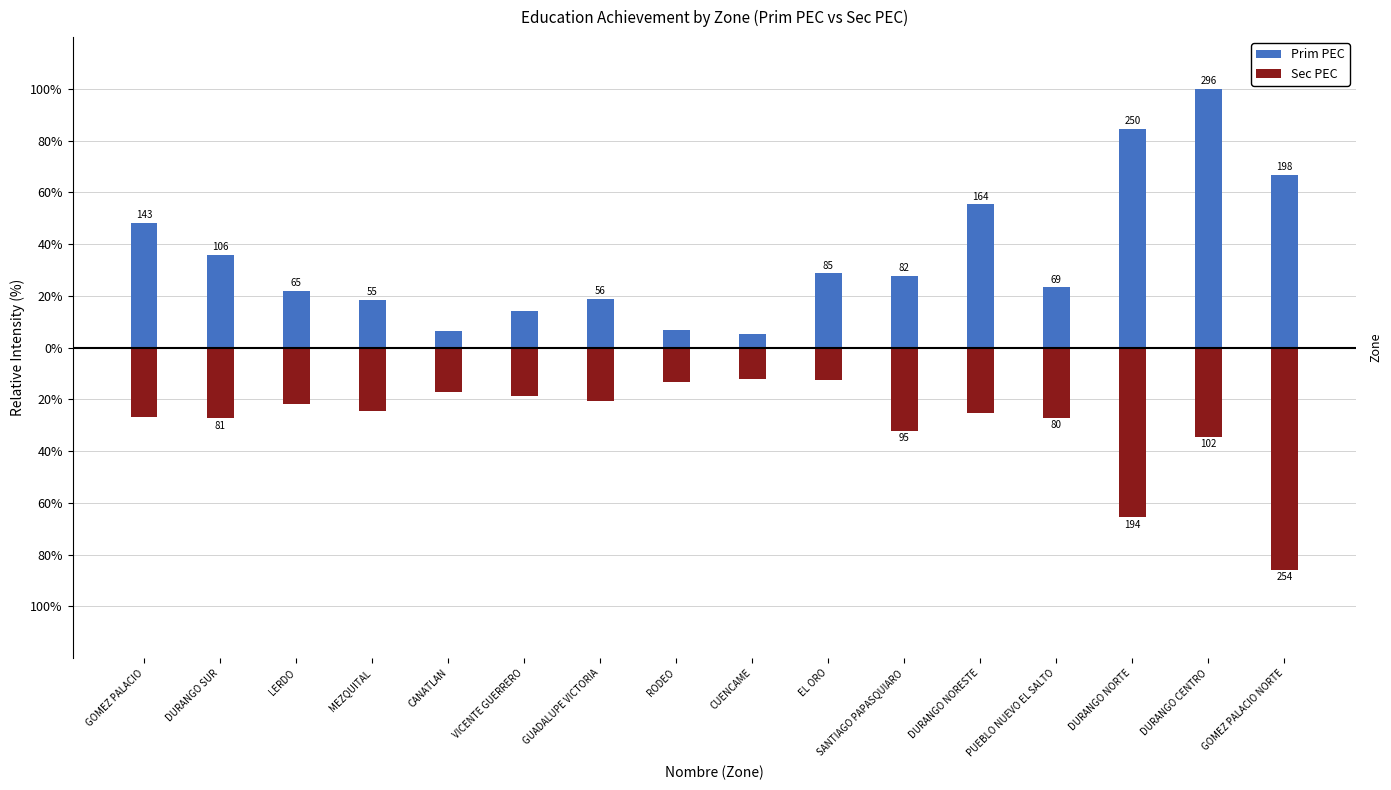

How many data points does each series have?

16